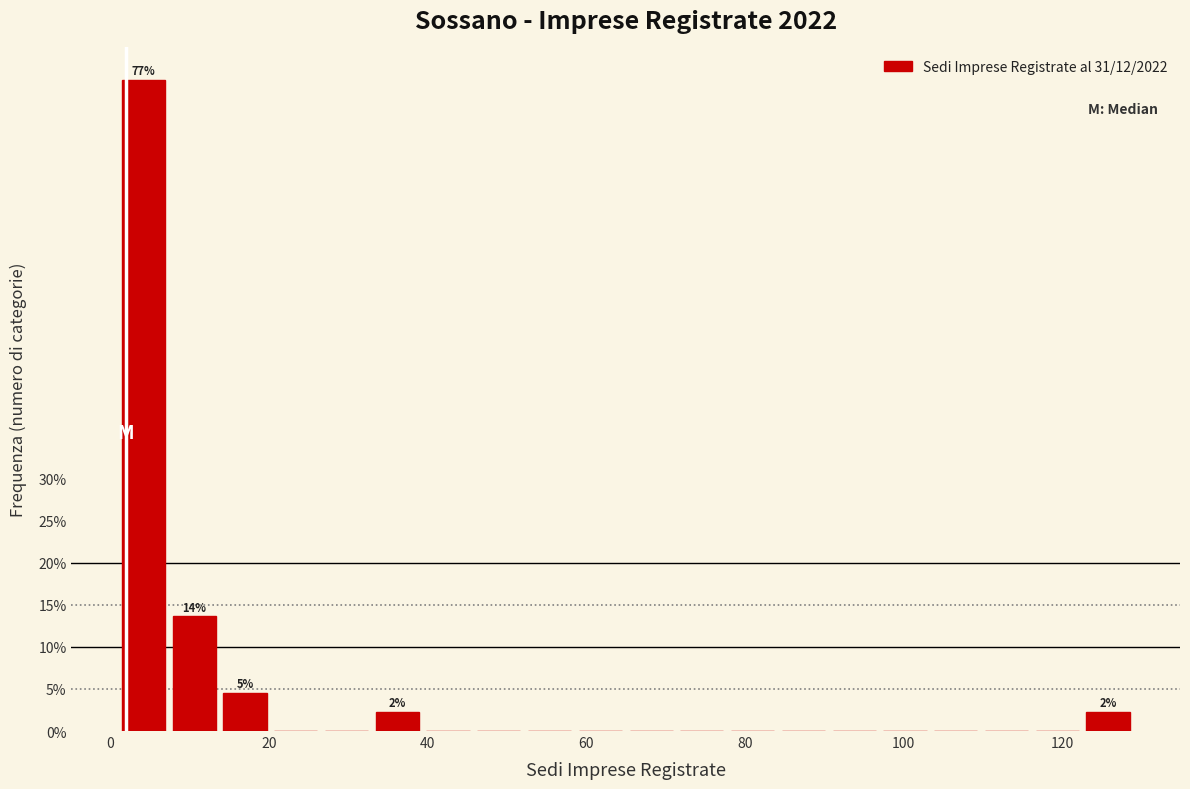

Around what value on the x-axis is the tallest bar? Give the approximate position of its centre, as read against the axis.

4